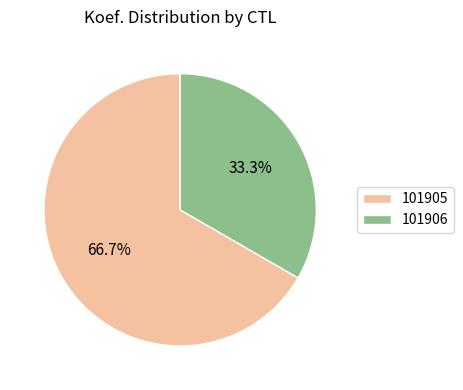

The 101906 slice represents 41% of the pie. True or false?

False